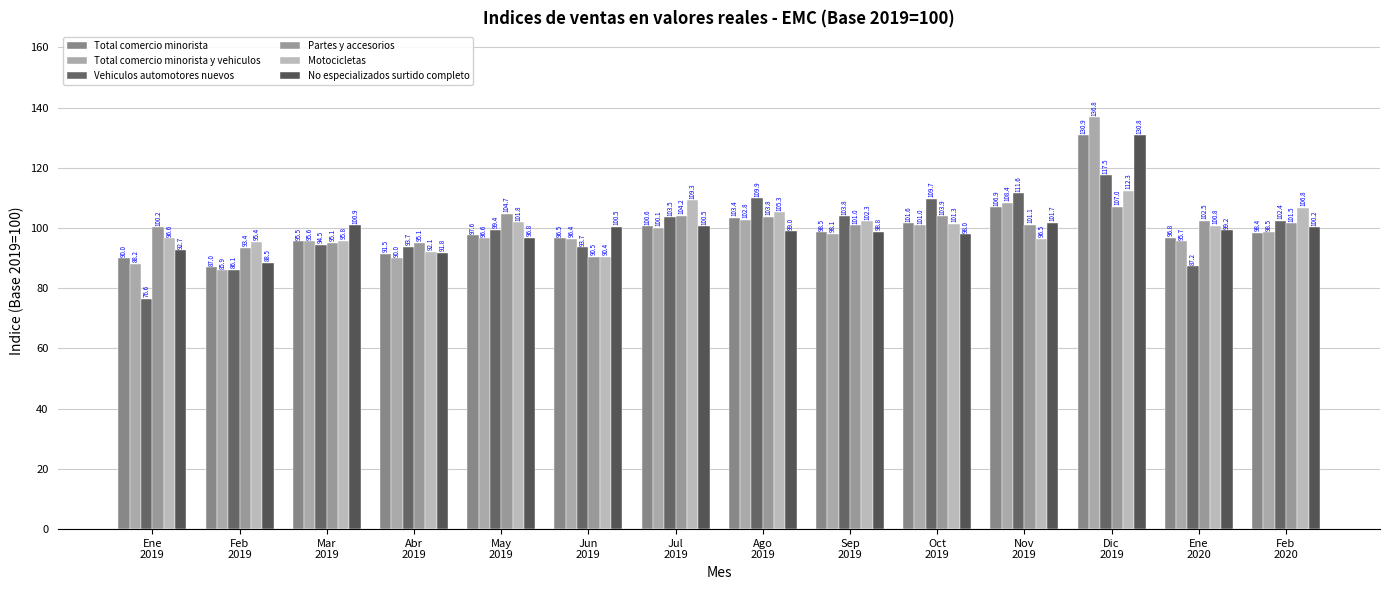

At which category does the chart reach its peak across all series?

Dic
2019